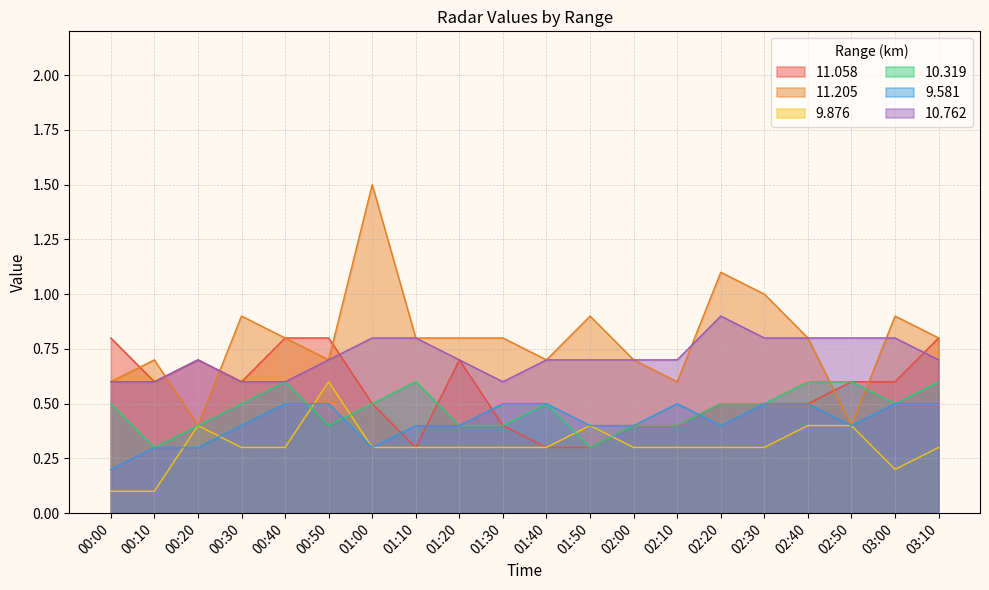

What is the smallest value displayed?

0.1